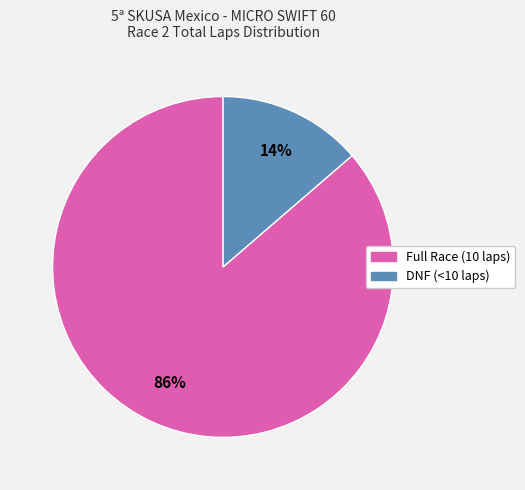

Does any single category account for the majority?

Yes